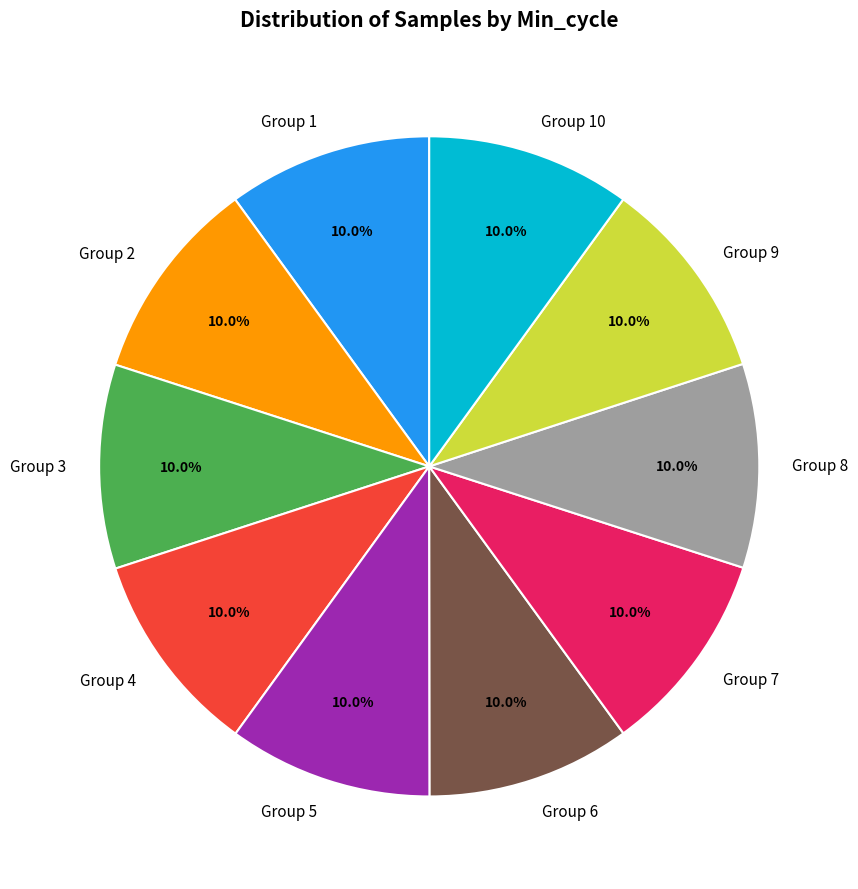

Count the number of slices in the pie.

10